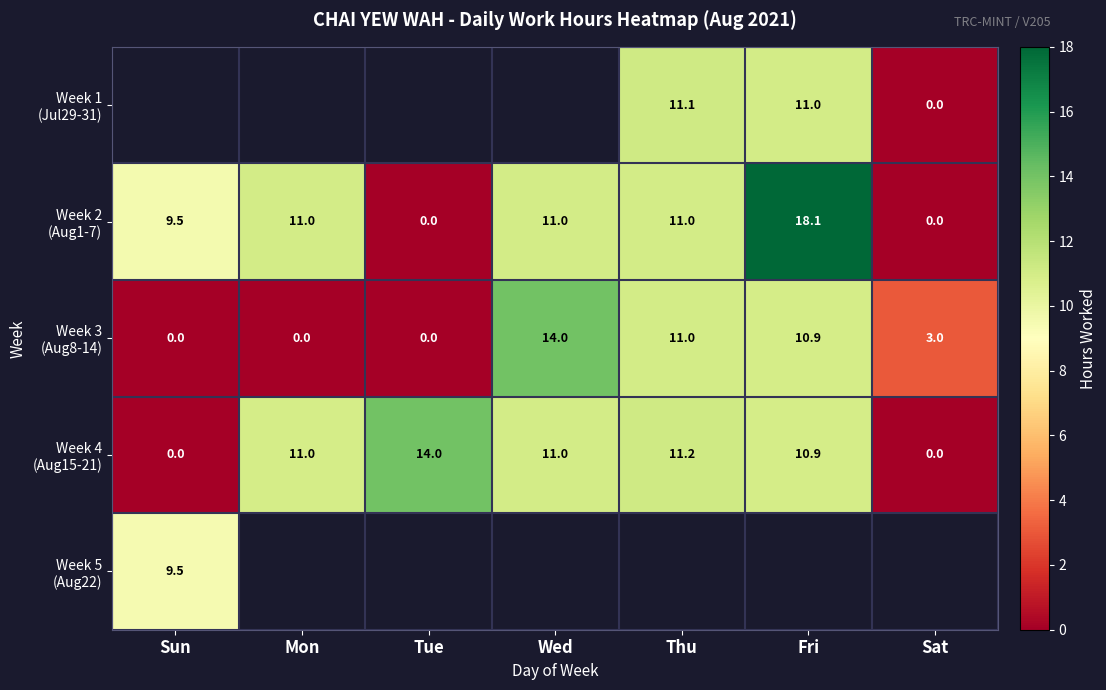

What is the spread (max minus min) of values at Sat?

3.0